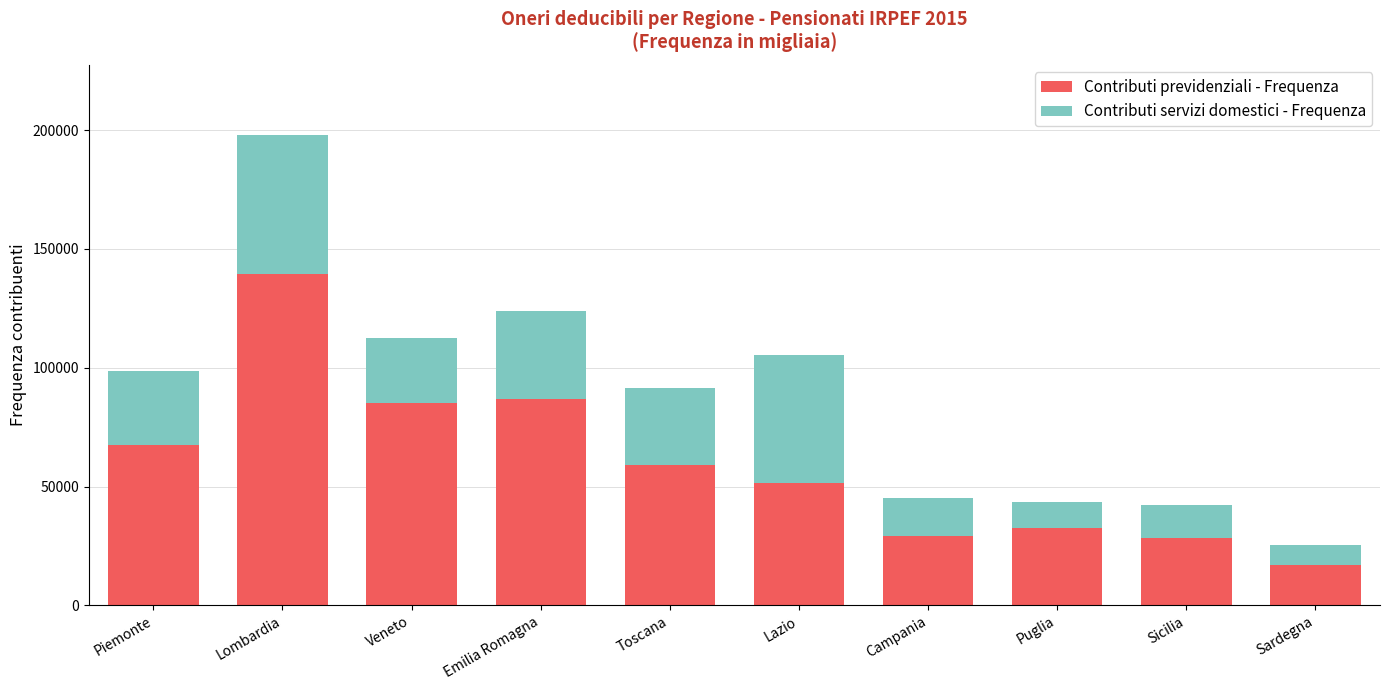

The value of Contributi previdenziali - Frequenza at Puglia is 32698. True or false?

True